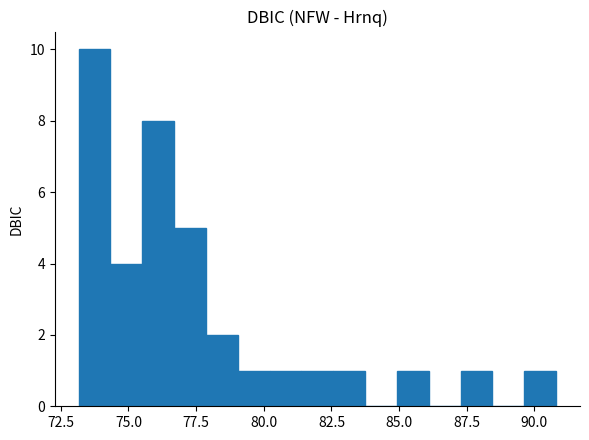

Read against the x-axis, roughly where is the centre of the tallest bar?

73.5